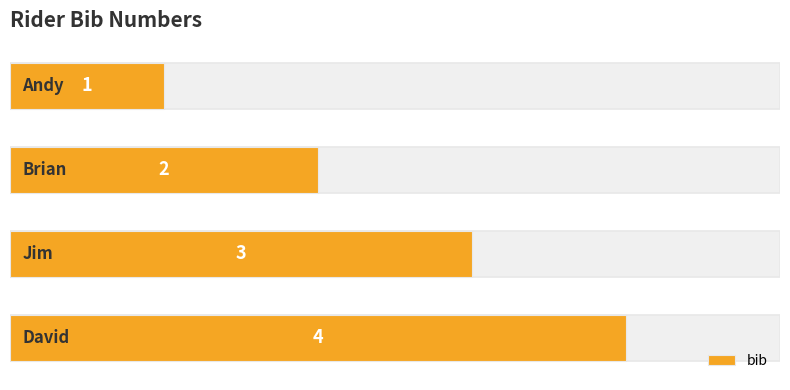

What is the difference between the second highest and second lowest values?

1